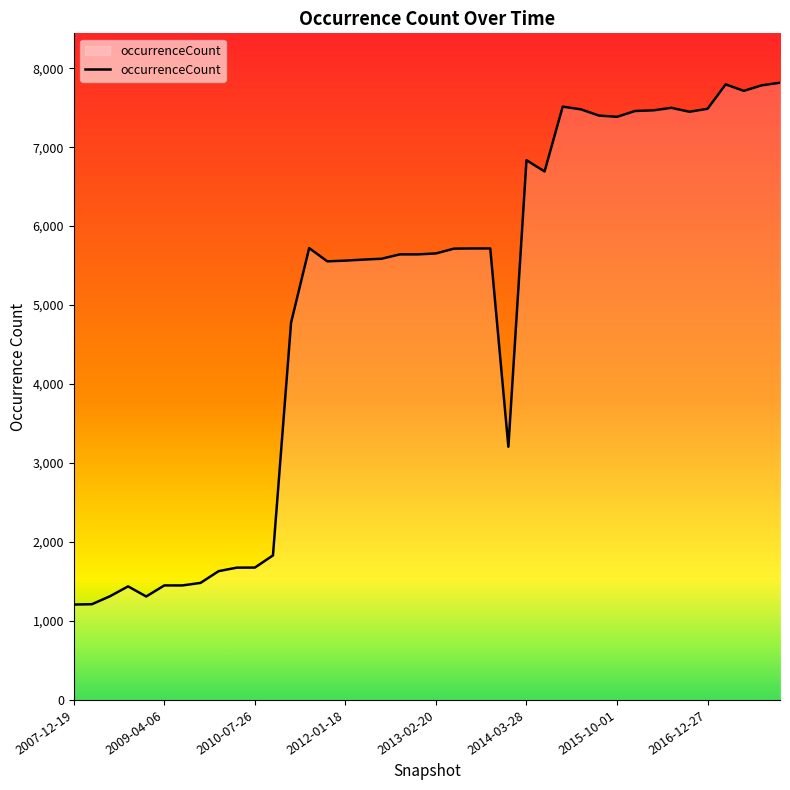

What is the minimum value shown in the chart?

1208